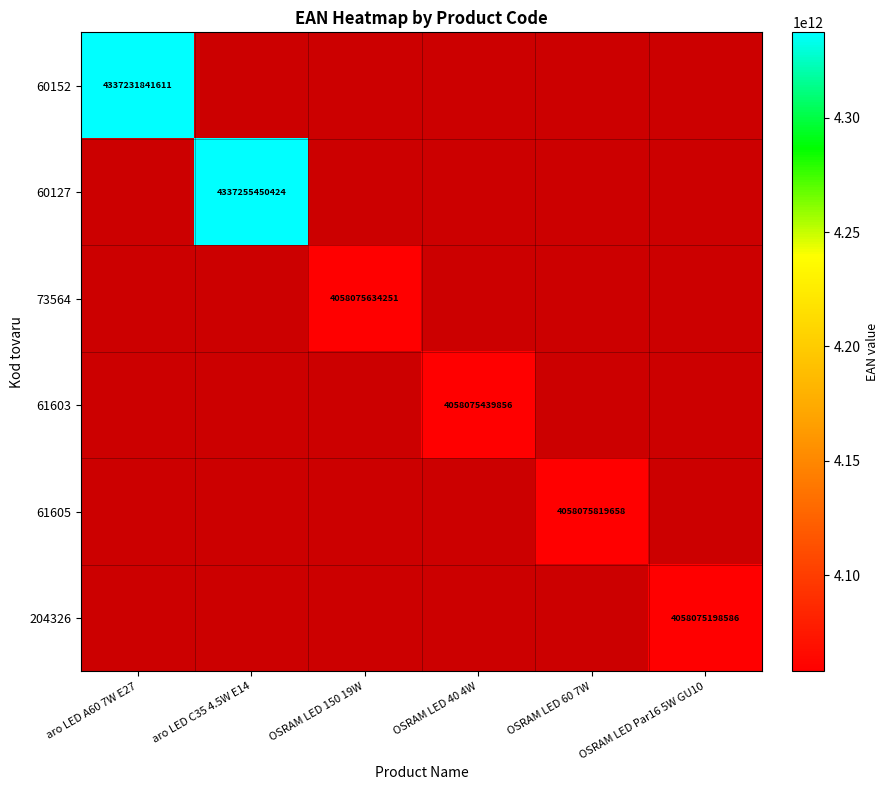

The value of 60152 at aro LED A60 7W E27 is 7580440899808. True or false?

False